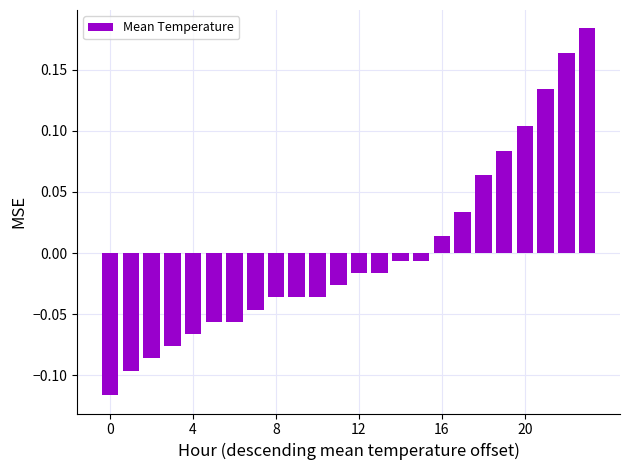

What is the difference between the second highest and minimum values?

0.3